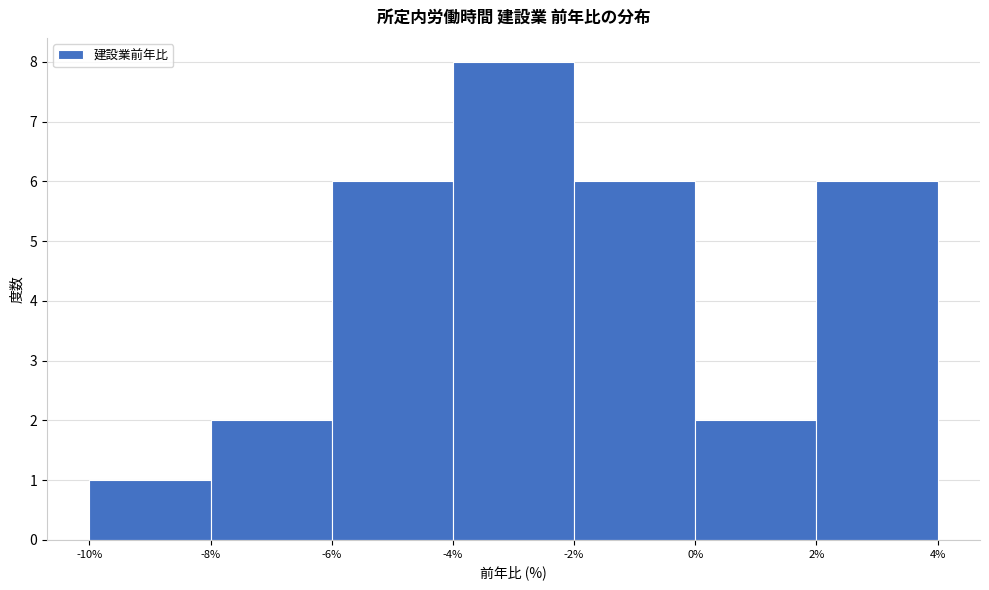

What is the height of the bar covering -10% to -8% on the x-axis? The values are not printed on the chart, so give them approximately, as read against the axis.

1